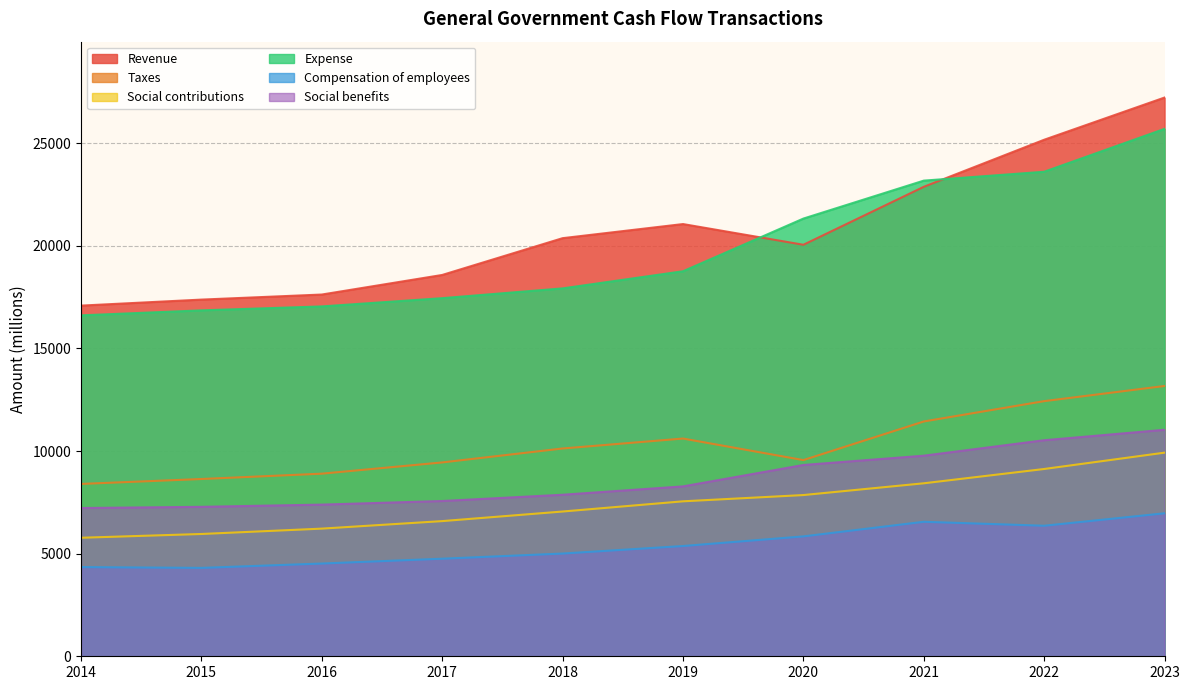

True or false: Revenue and Compensation of employees cross at least once.

False